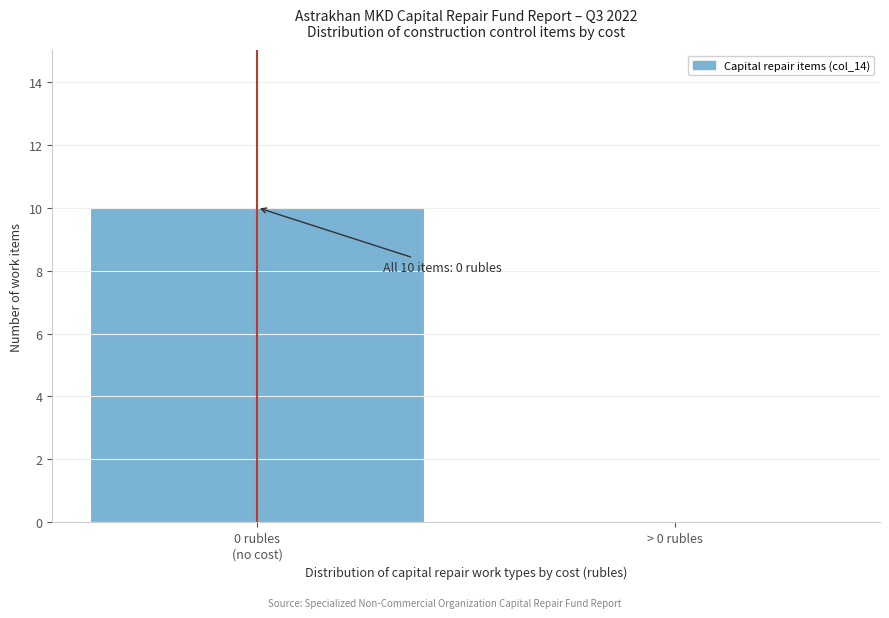

What is the greatest value displayed?

10